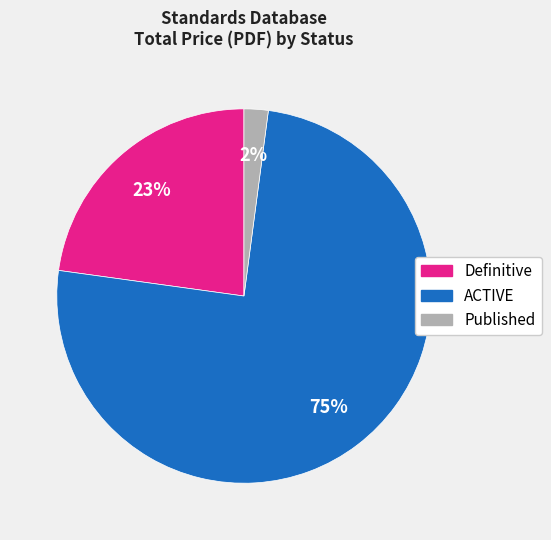

Is it true that Published is 2% of the pie?

True